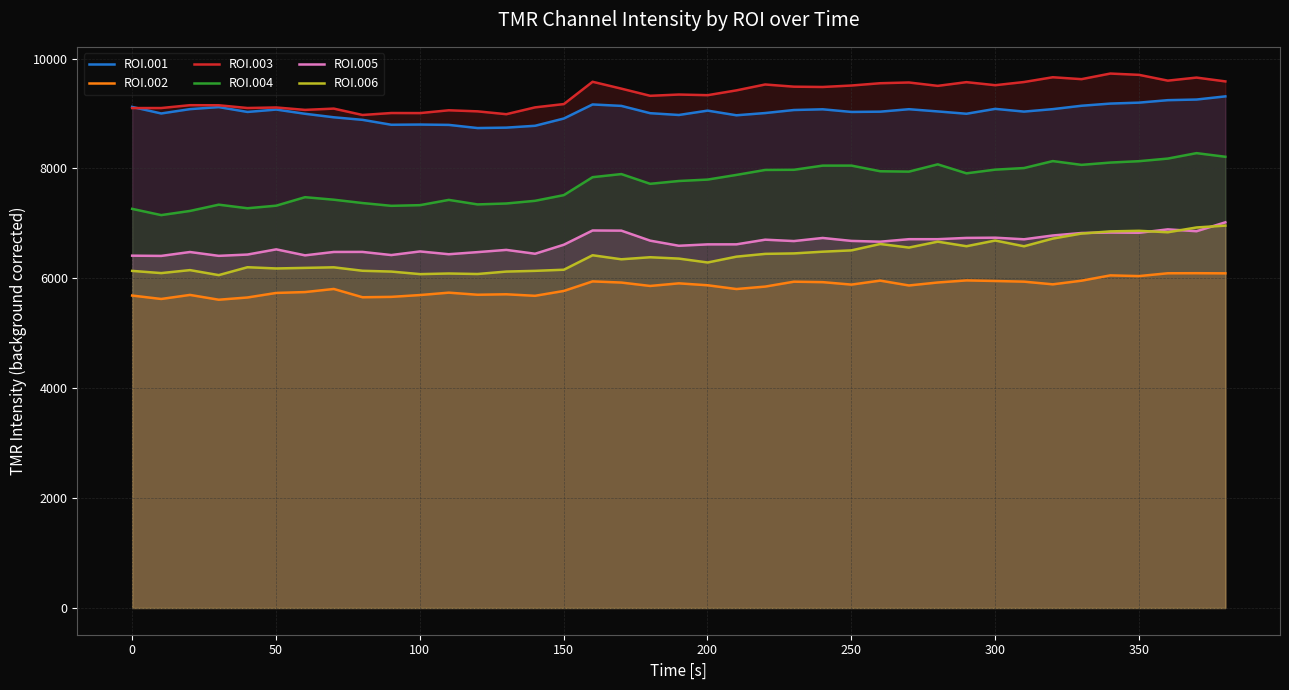

What is the greatest value displayed?

9726.5